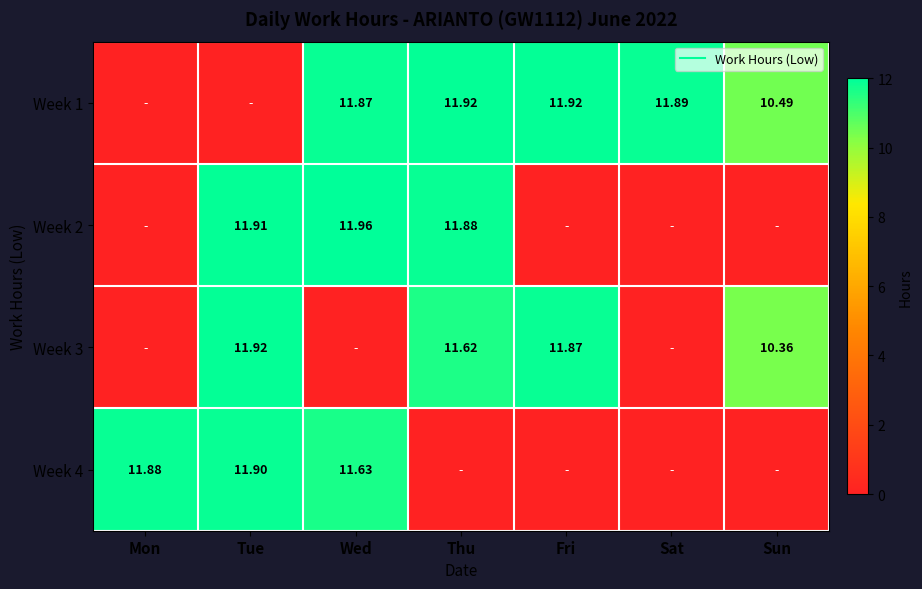

What is the average value of the Week 2 series?

5.1